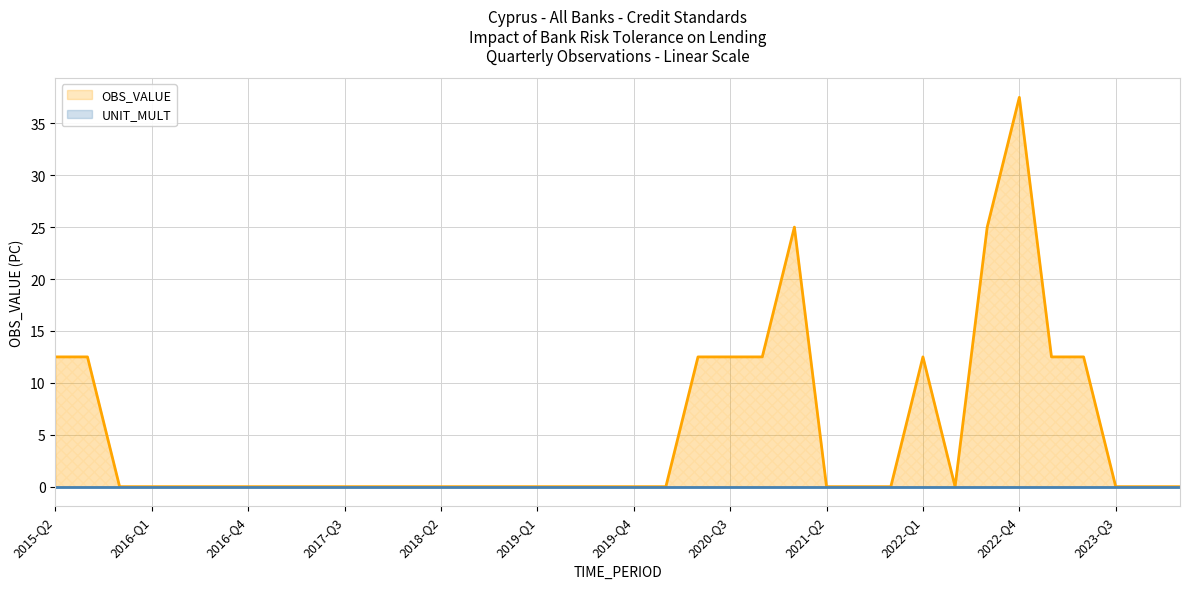

At how many categories does at least one series exceed 35?

1